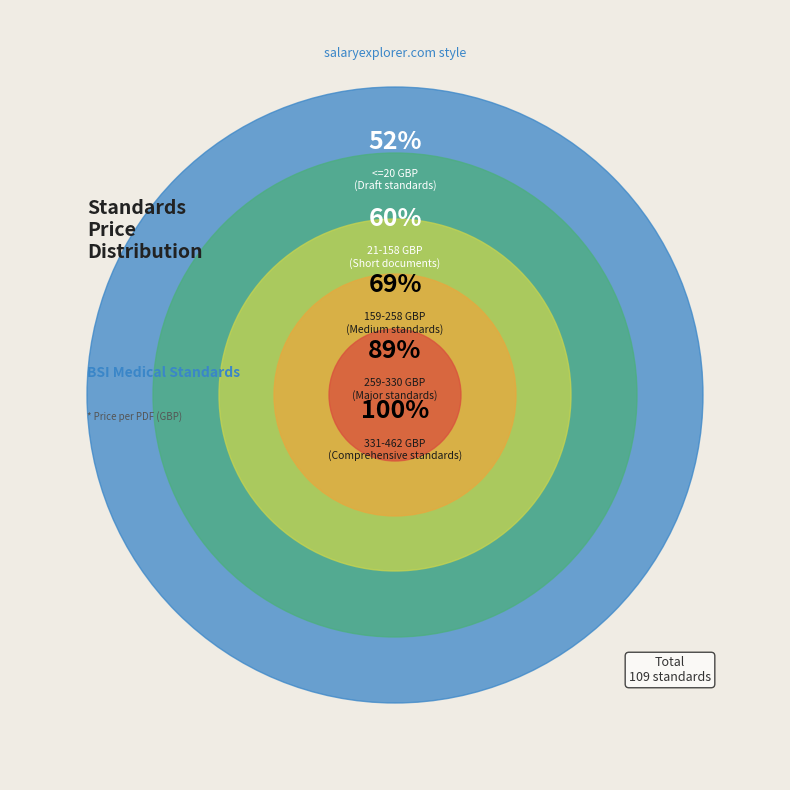

How much of the chart is everything except 258 GBP?

89.1%